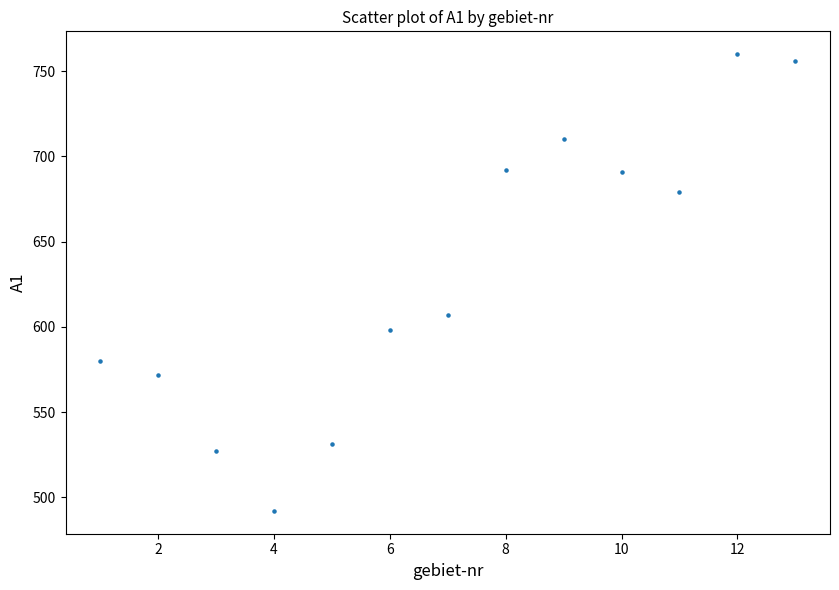

What Y value in the scatter plot is closest to 626?

607